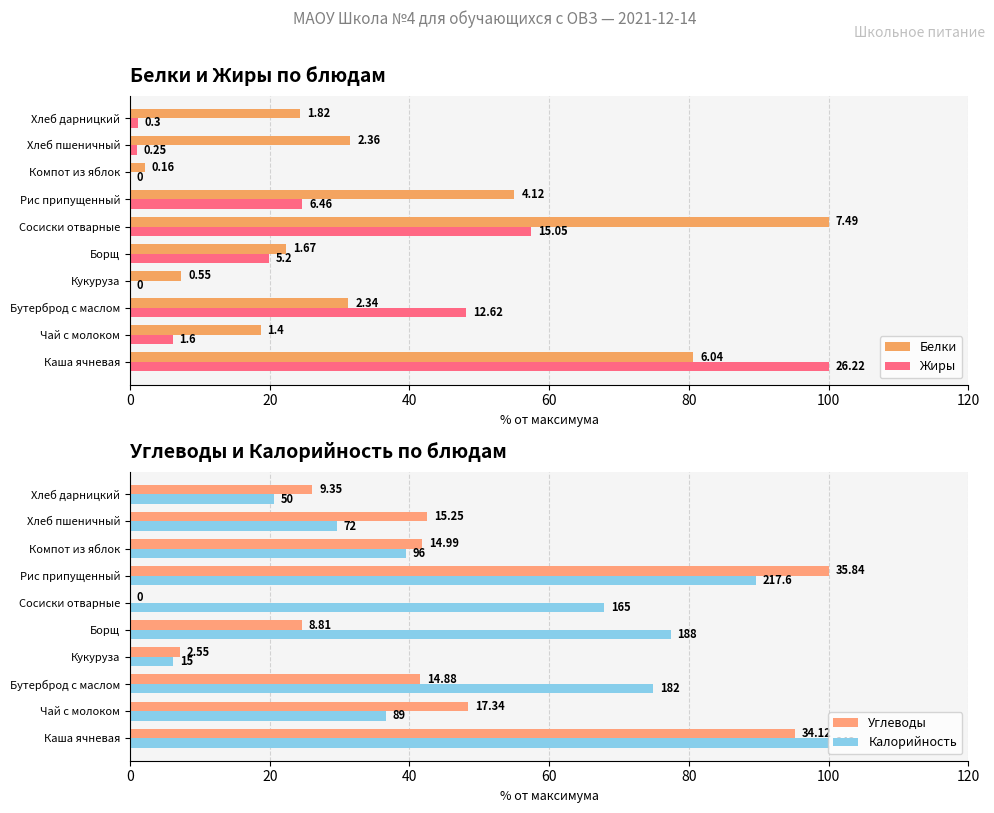

How many data points in Жиры are above 19?

5